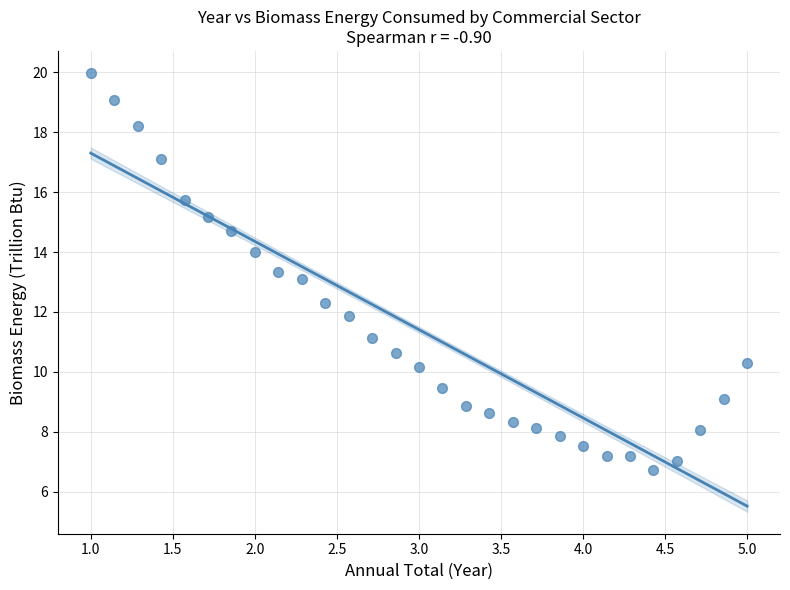

What is the range of X values (max minus min)?

4.0